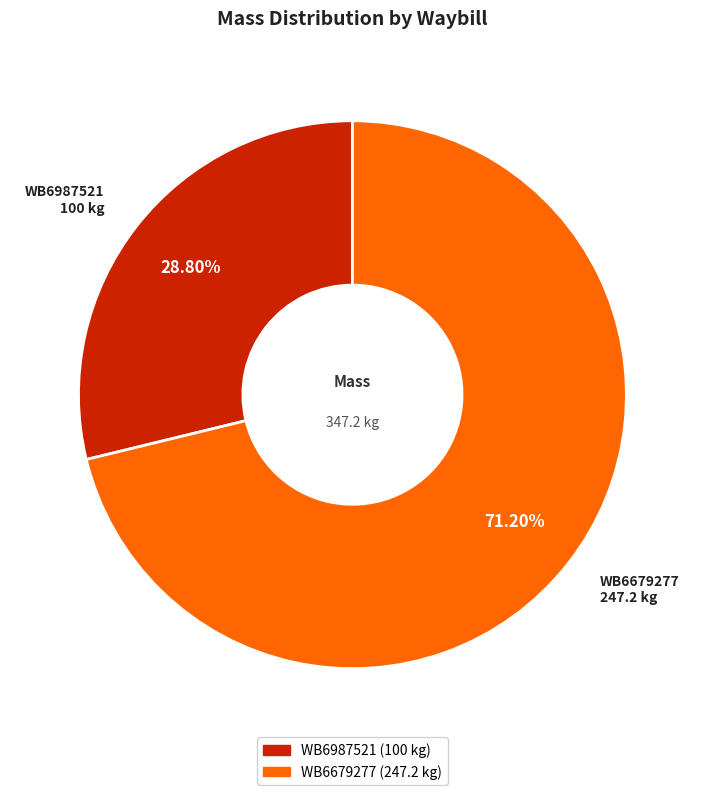

What is the smallest slice in the pie chart?

WB6987521